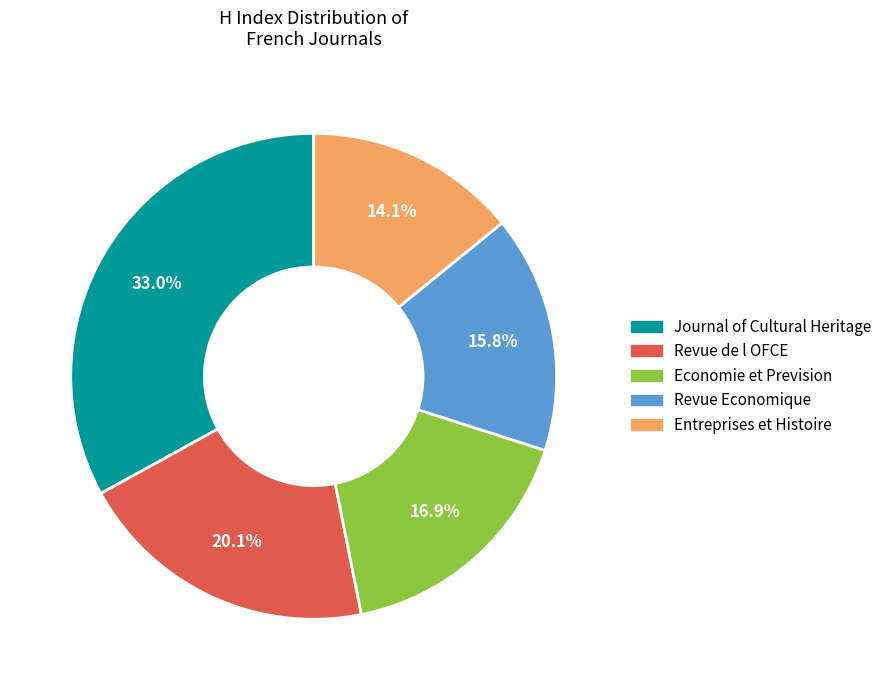

To the nearest percent, what percentage of the pie is Journal of Cultural Heritage?

33%